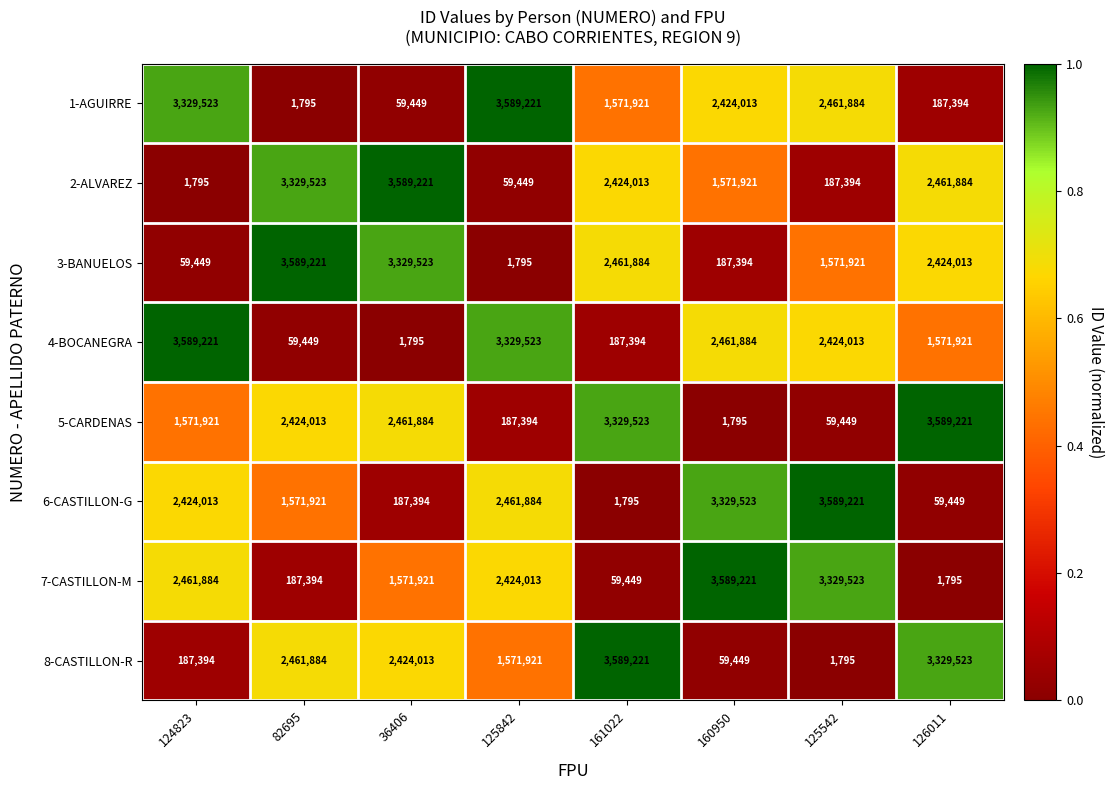

What is the spread (max minus min) of values at 126011?

3587426